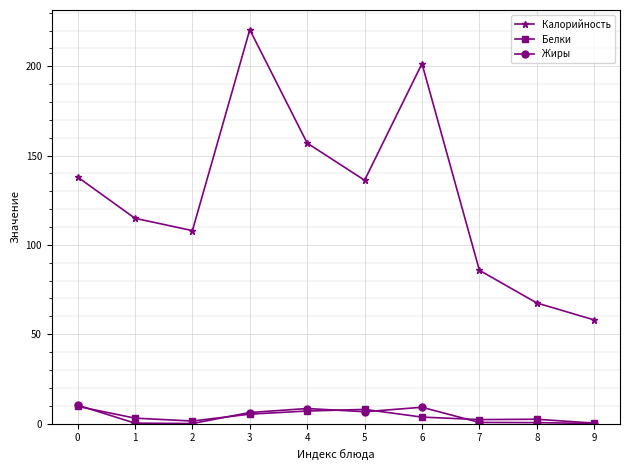

Is it true that Калорийность equals 115.1 at 8?

False